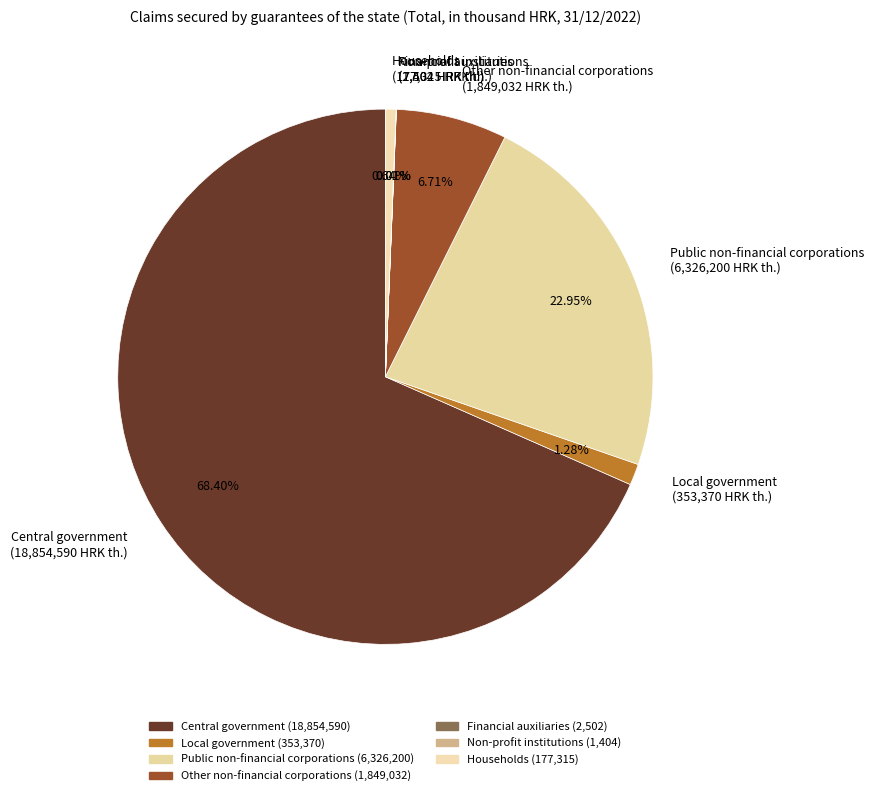

Does Central government account for over 50% of the chart?

Yes